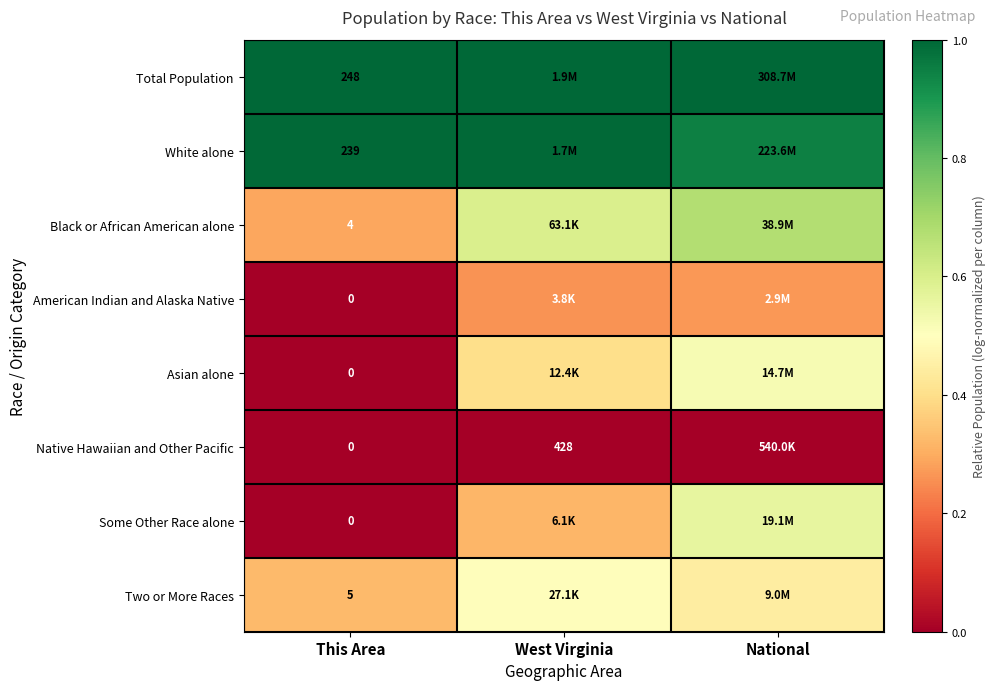

Which has a higher value, West Virginia or This Area?

West Virginia